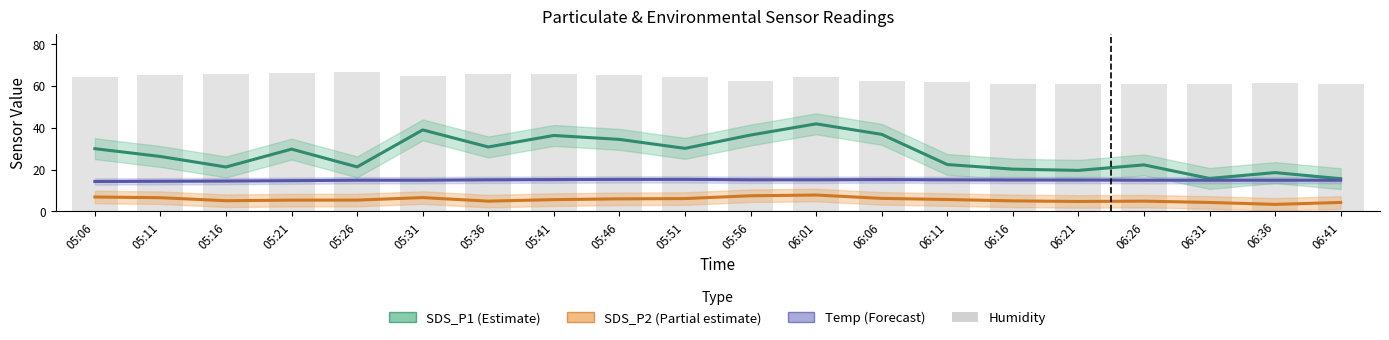

What position from the left is 06:11?

14